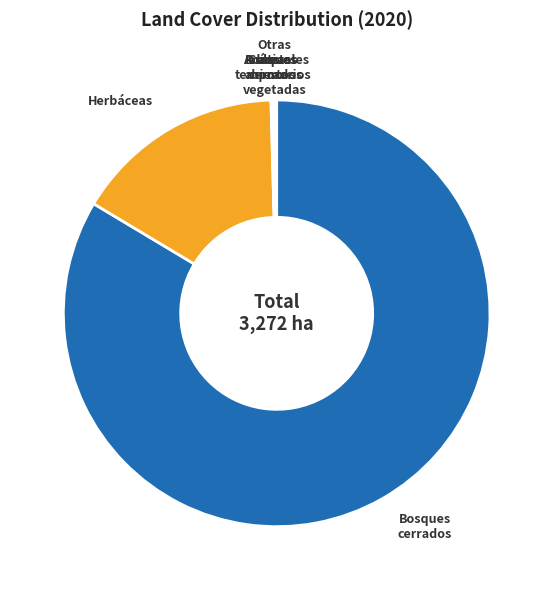

Is it true that Bosques cerrados is 84% of the pie?

True